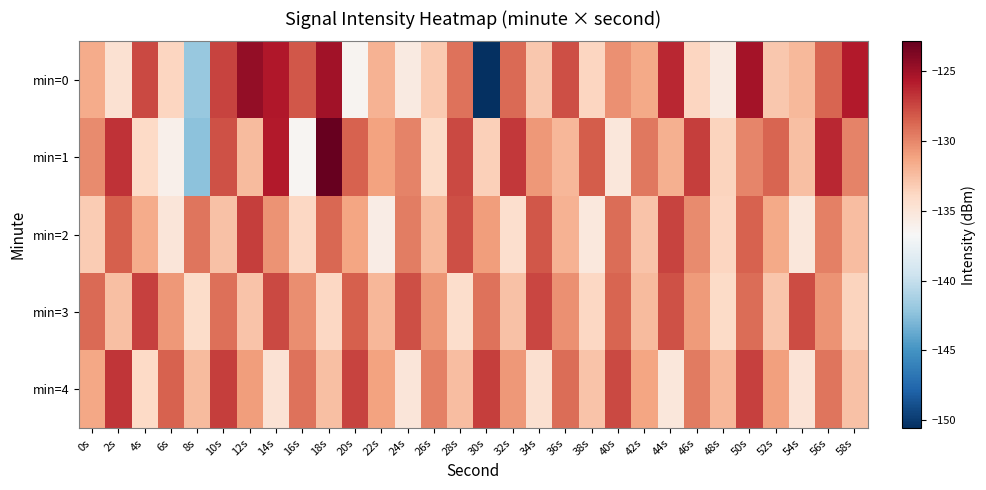

Reading left to right, transcribe all the data shown in this chart.

min=0: 0s=-131.5	2s=-134.6	4s=-127.6	6s=-133.7	8s=-141.9	10s=-127.4	12s=-124.5	14s=-125.6	16s=-128.1	18s=-125.1	20s=-136.4	22s=-131.9	24s=-135.5	26s=-133.1	28s=-129.2	30s=-150.6	32s=-128.9	34s=-133.0	36s=-127.8	38s=-133.8	40s=-130.4	42s=-131.5	44s=-126.3	46s=-133.8	48s=-135.5	50s=-125.2	52s=-133.0	54s=-132.2	56s=-128.6	58s=-125.8
min=1: 0s=-130.1	2s=-126.7	4s=-134.0	6s=-136.1	8s=-142.4	10s=-128.0	12s=-132.4	14s=-125.8	16s=-136.4	18s=-122.9	20s=-128.5	22s=-131.2	24s=-129.8	26s=-134.1	28s=-127.6	30s=-133.4	32s=-126.9	34s=-130.7	36s=-132.1	38s=-128.3	40s=-135.2	42s=-129.4	44s=-131.8	46s=-127.2	48s=-133.6	50s=-130.0	52s=-128.7	54s=-132.5	56s=-126.3	58s=-129.9
min=2: 0s=-133.2	2s=-128.4	4s=-131.6	6s=-135.0	8s=-129.3	10s=-132.7	12s=-127.1	14s=-130.5	16s=-133.9	18s=-128.8	20s=-131.3	22s=-135.7	24s=-129.6	26s=-132.2	28s=-127.8	30s=-130.9	32s=-134.4	34s=-128.1	36s=-131.9	38s=-135.3	40s=-129.0	42s=-132.8	44s=-127.4	46s=-130.2	48s=-133.7	50s=-128.6	52s=-131.5	54s=-135.1	56s=-129.7	58s=-132.4
min=3: 0s=-128.9	2s=-132.6	4s=-127.3	6s=-130.7	8s=-134.2	10s=-129.1	12s=-132.8	14s=-127.6	16s=-130.3	18s=-133.9	20s=-128.4	22s=-132.1	24s=-127.8	26s=-130.6	28s=-134.3	30s=-129.2	32s=-132.7	34s=-127.5	36s=-130.4	38s=-133.8	40s=-128.7	42s=-132.3	44s=-127.9	46s=-130.8	48s=-134.1	50s=-129.0	52s=-132.9	54s=-127.7	56s=-130.5	58s=-133.6
min=4: 0s=-131.4	2s=-126.8	4s=-134.0	6s=-128.5	8s=-132.3	10s=-127.1	12s=-130.9	14s=-134.7	16s=-129.2	18s=-132.6	20s=-127.4	22s=-131.1	24s=-135.0	26s=-129.7	28s=-132.4	30s=-127.2	32s=-130.7	34s=-134.5	36s=-129.0	38s=-132.8	40s=-127.6	42s=-131.3	44s=-135.2	46s=-129.5	48s=-132.1	50s=-127.3	52s=-131.0	54s=-134.8	56s=-129.3	58s=-132.7